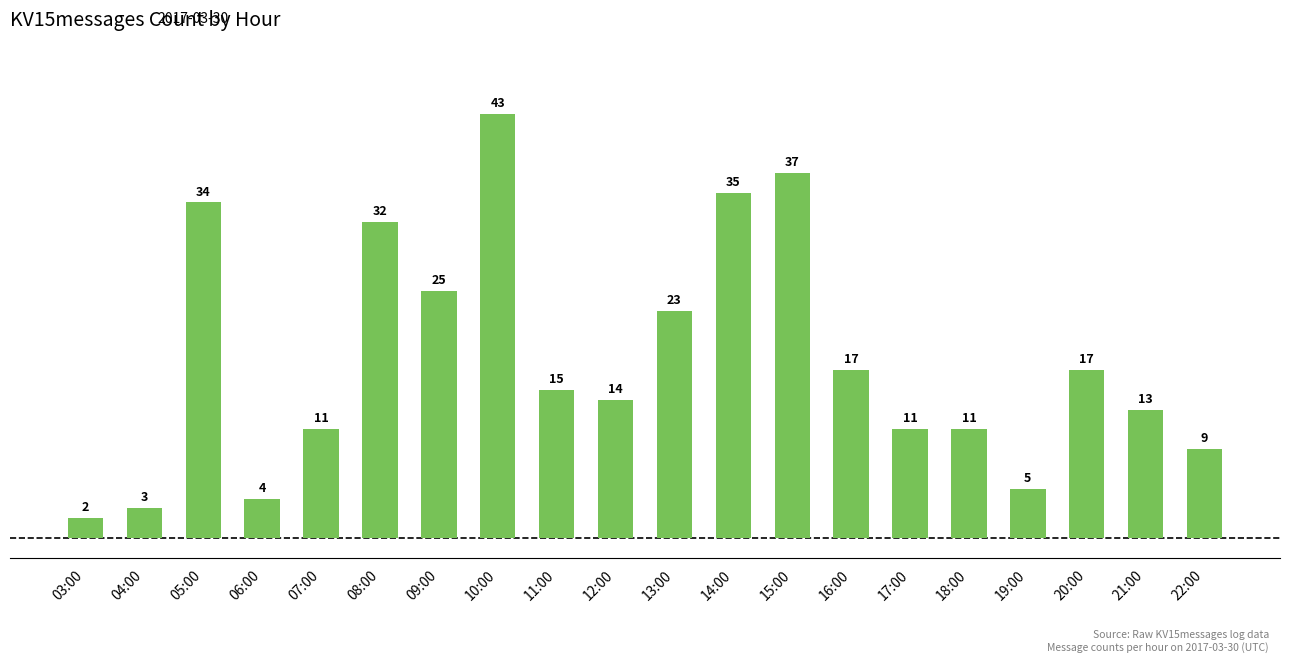

What is the change in value from 06:00 to 07:00?

+7